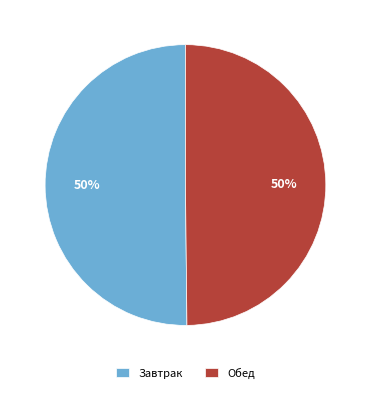

Combined, do Завтрак and Обед account for over 50%?

Yes